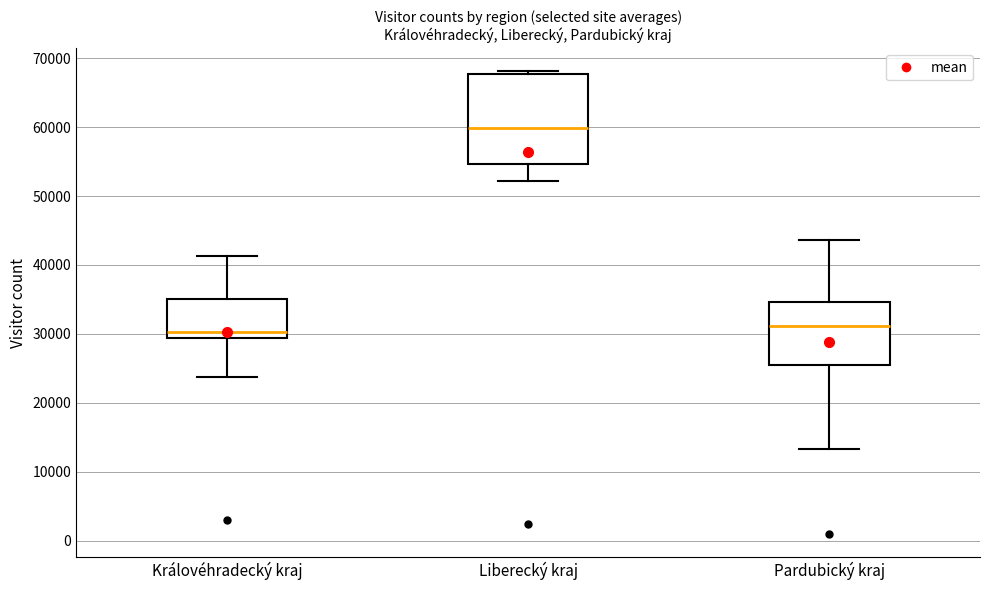

Reading left to right, read every box against the y-axis: the position of its median line, the range the box covers, and the ends of its whiskers. The values are not printed on the chart, so give them approximately, as read against the axis.

Královéhradecký kraj: median 30000, box 29000 to 35000, whiskers 24000 to 41000
Liberecký kraj: median 60000, box 55000 to 68000, whiskers 52000 to 68000 (just above the box's upper edge)
Pardubický kraj: median 31000, box 25000 to 35000, whiskers 13000 to 44000